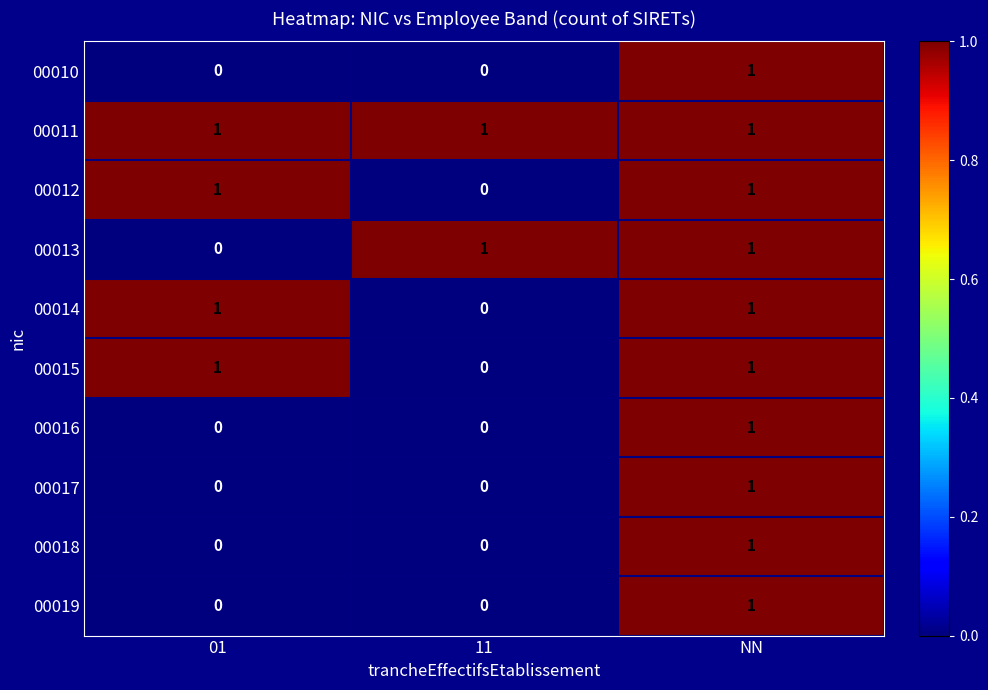

True or false: 00011 has a value of 0 at NN.

False